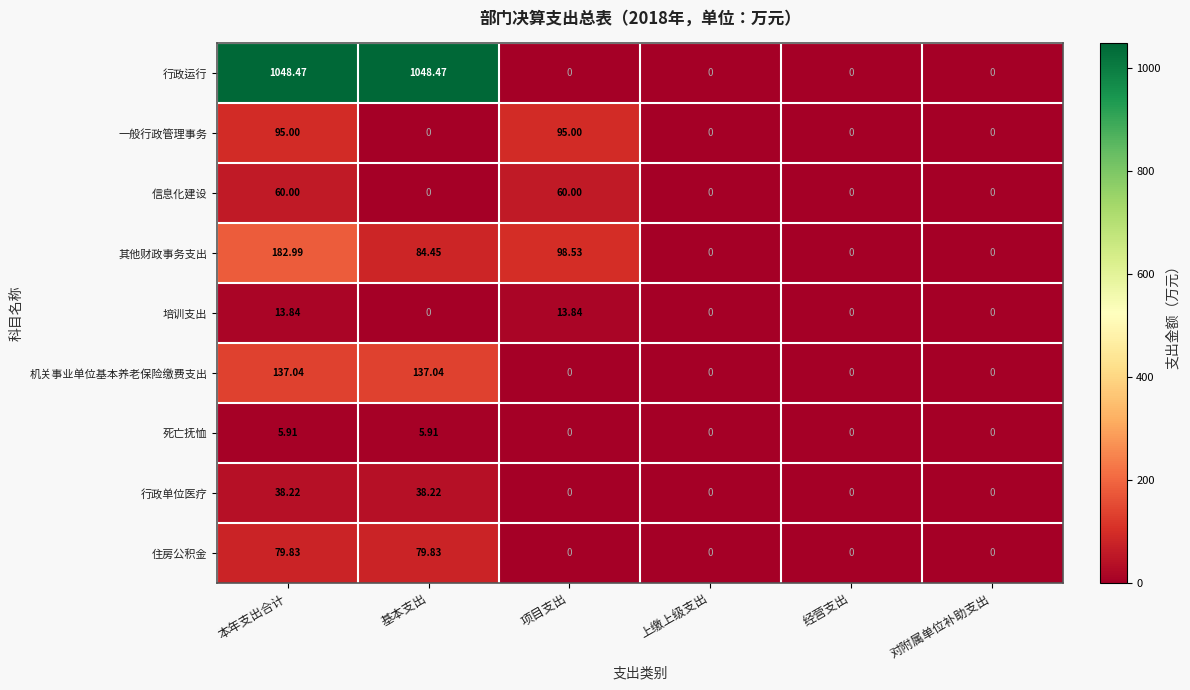

At which label is 其他财政事务支出 closest to 91?

基本支出